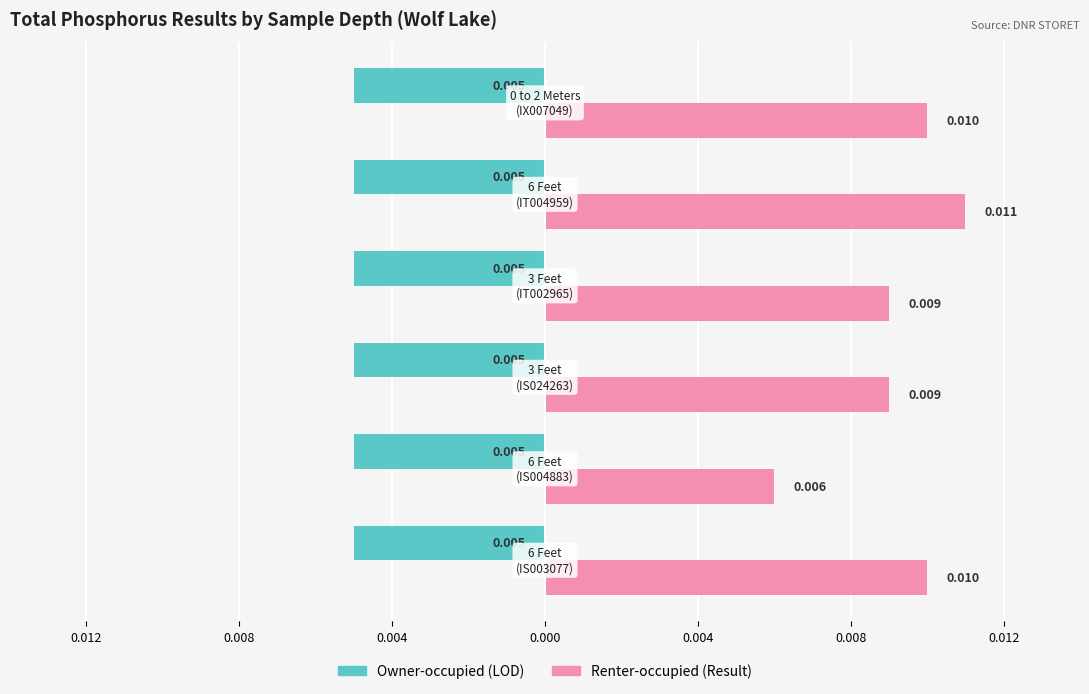

Are the bars horizontal?

Yes